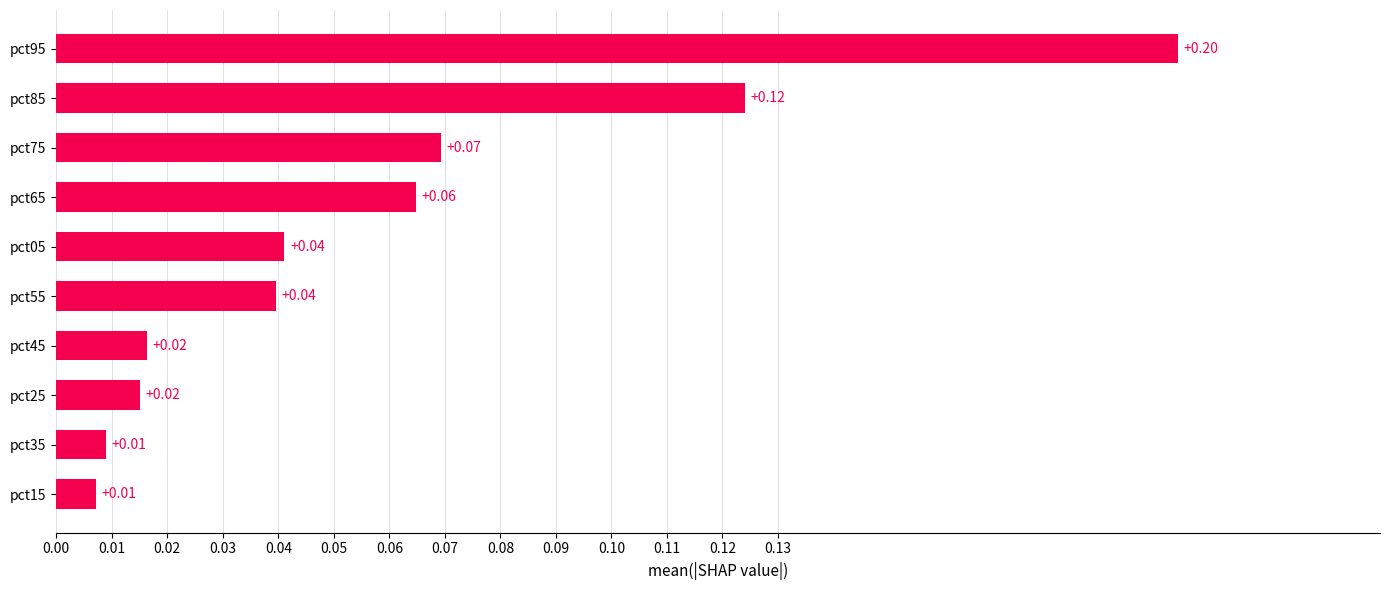

Which category has the highest value across all series?

pct95